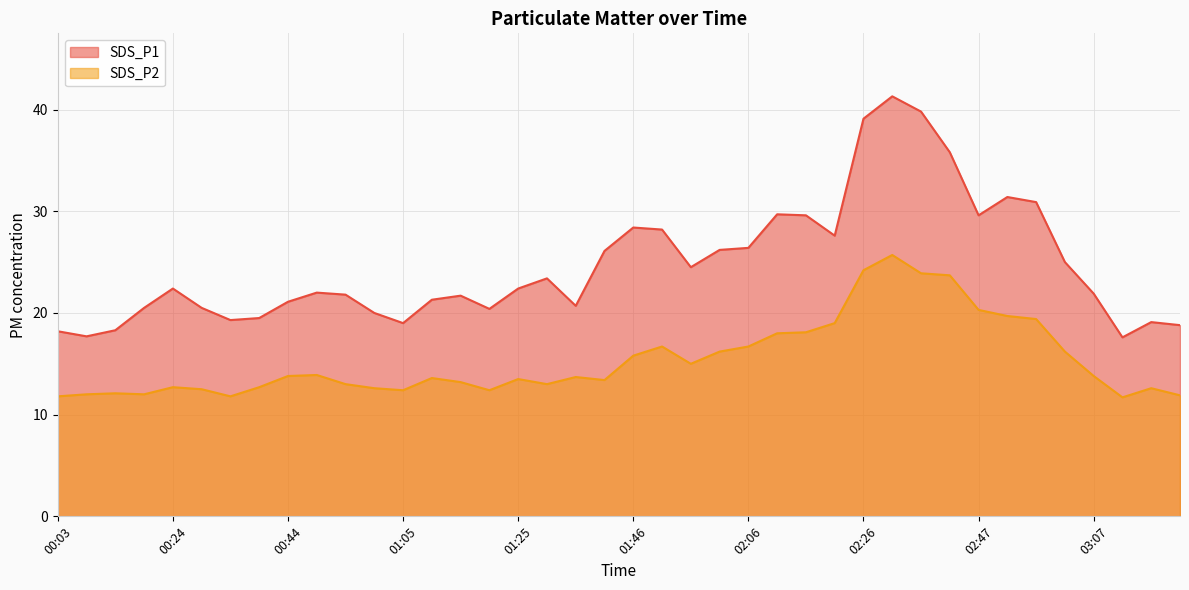

How many values in the SDS_P1 series are below 22?

19